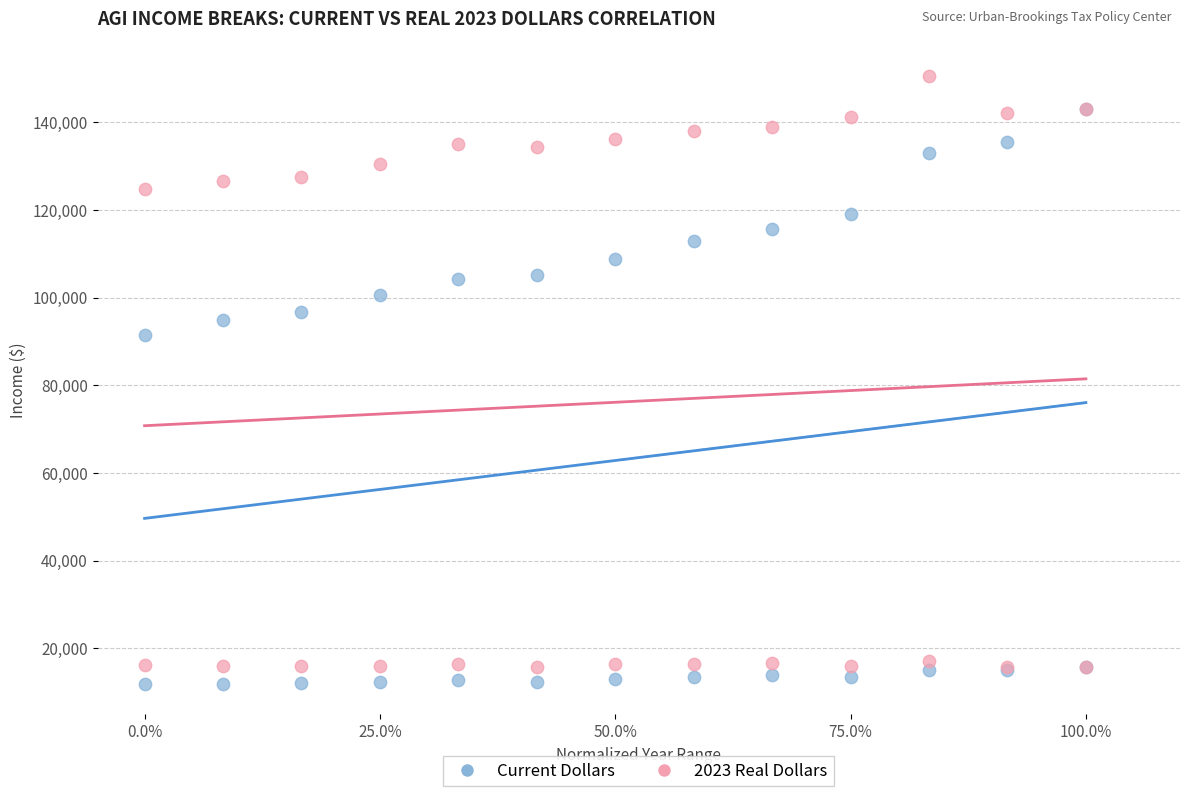

Across all series, what Y value is closest to 81250?

91400